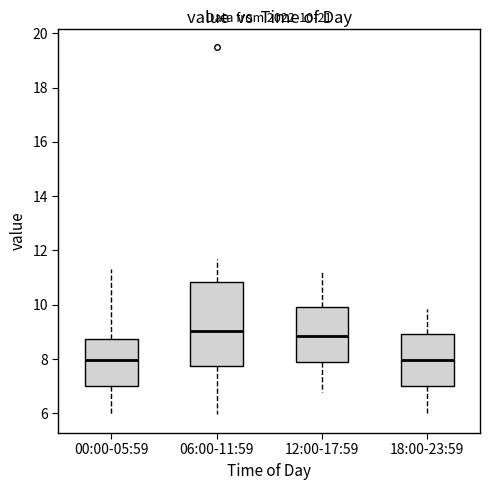

Which box is the tallest, from its lower edge to its upper edge?

06:00-11:59